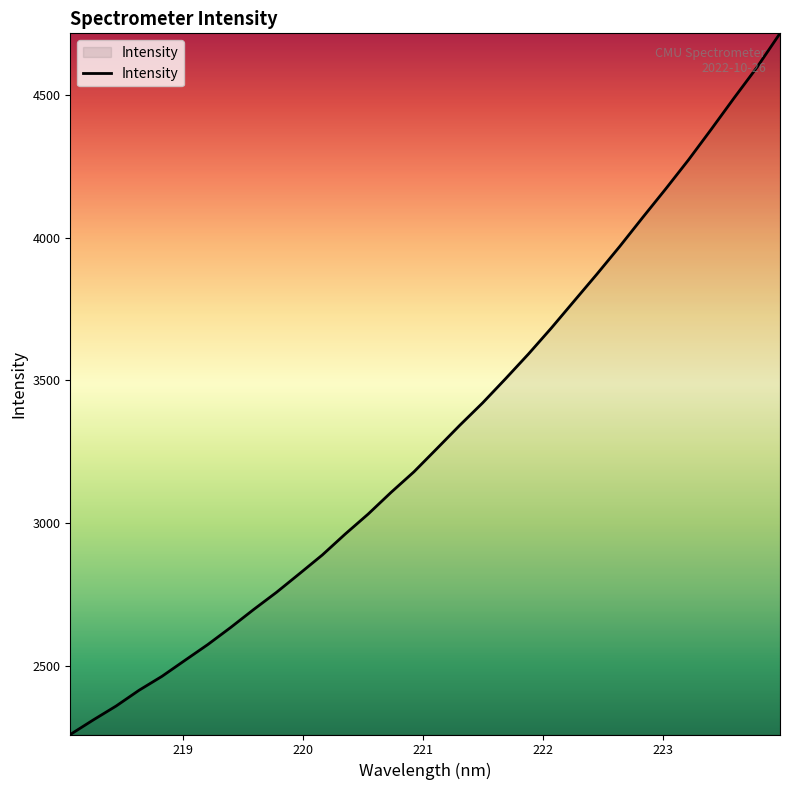

What is the greatest value displayed?

4717.0